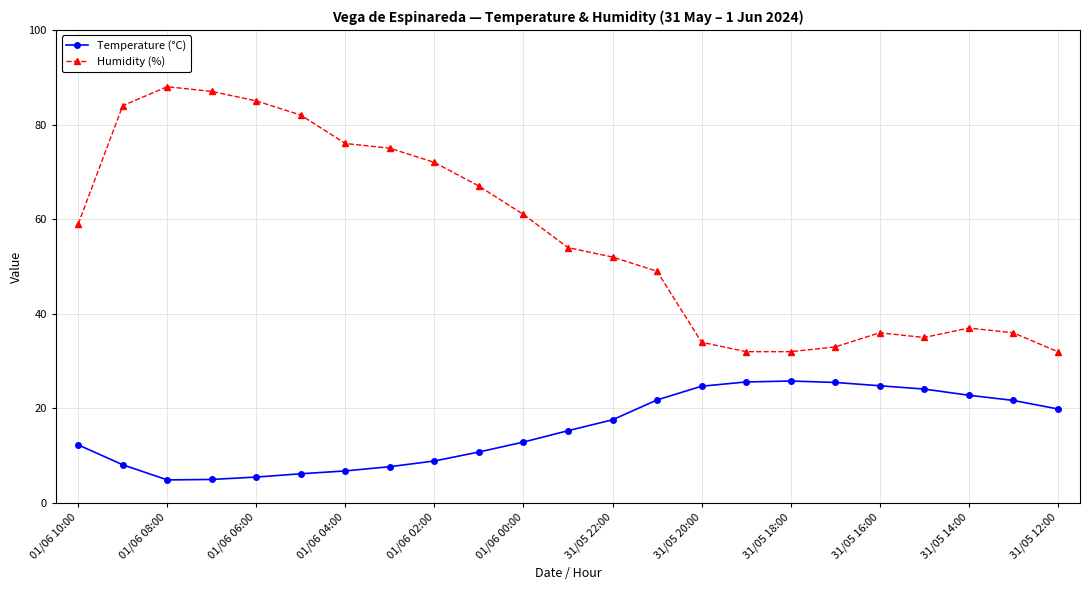

How many lines are shown in the chart?

2